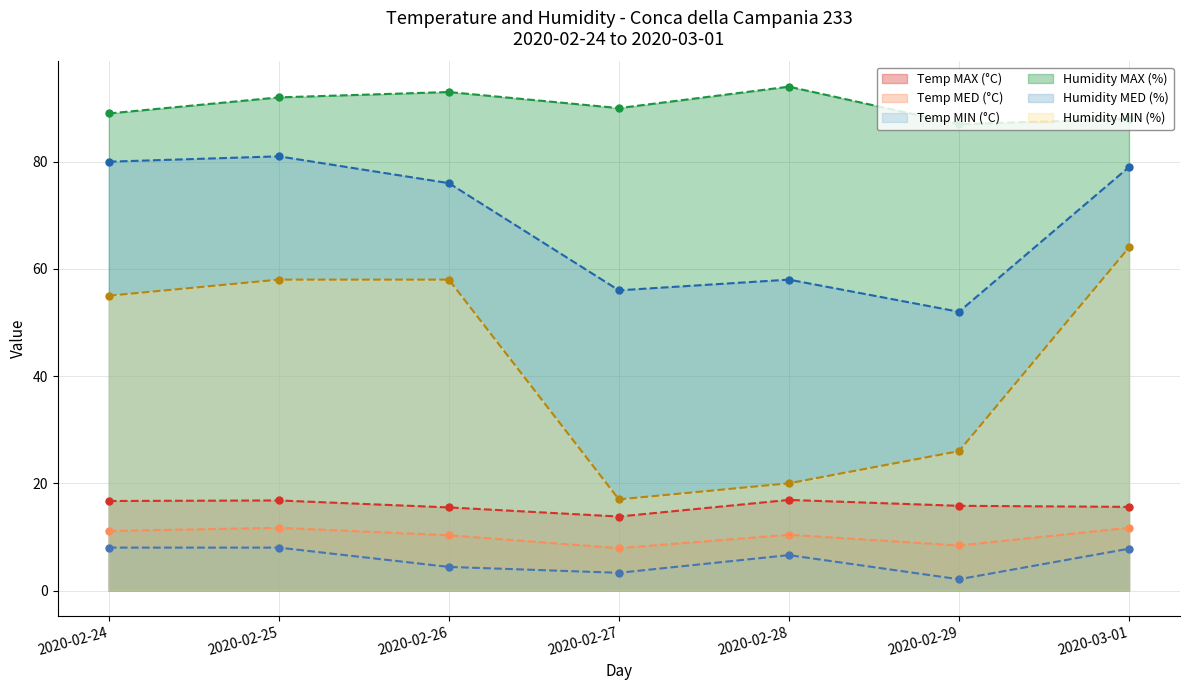

How many lines are shown in the chart?

6